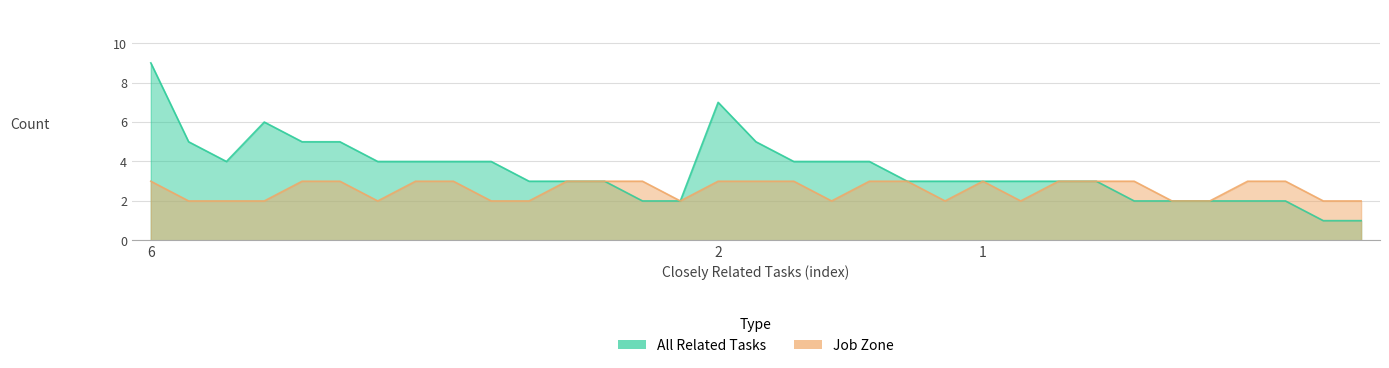

Which has a higher value, 2 or 1?

2